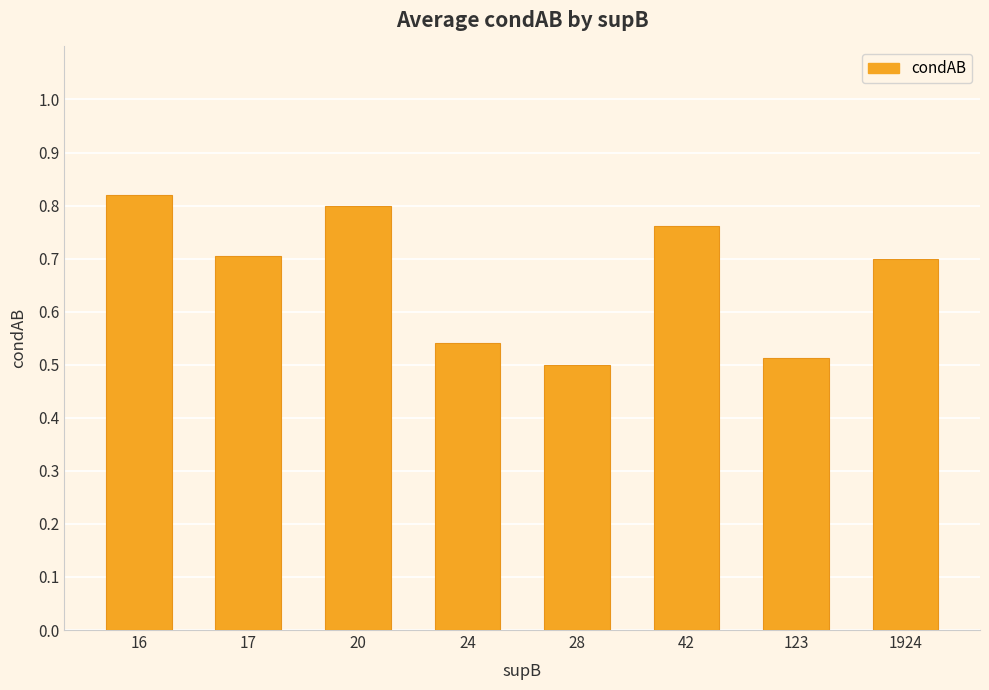

True or false: the data shows 1.1 at 17.

False